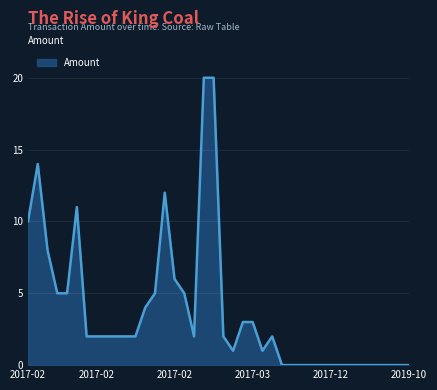

What is the average value?

3.8